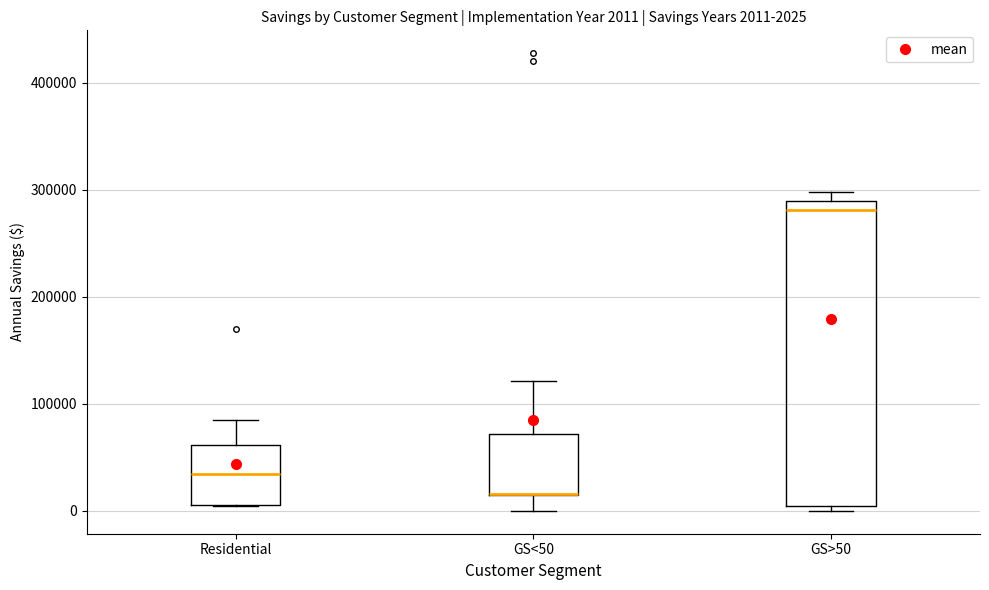

Comparing the boxes themselves (not the whiskers), which one is the tallest?

GS>50